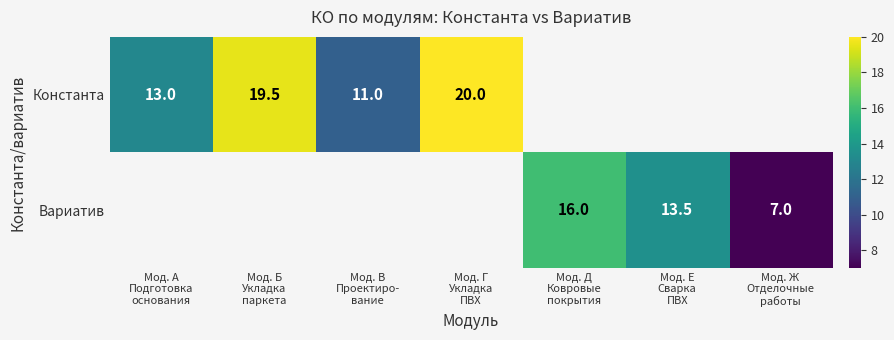

Is the value of Константа at Мод. А Подготовка основания greater than the value of Вариатив at Мод. Б Укладка паркета?

No